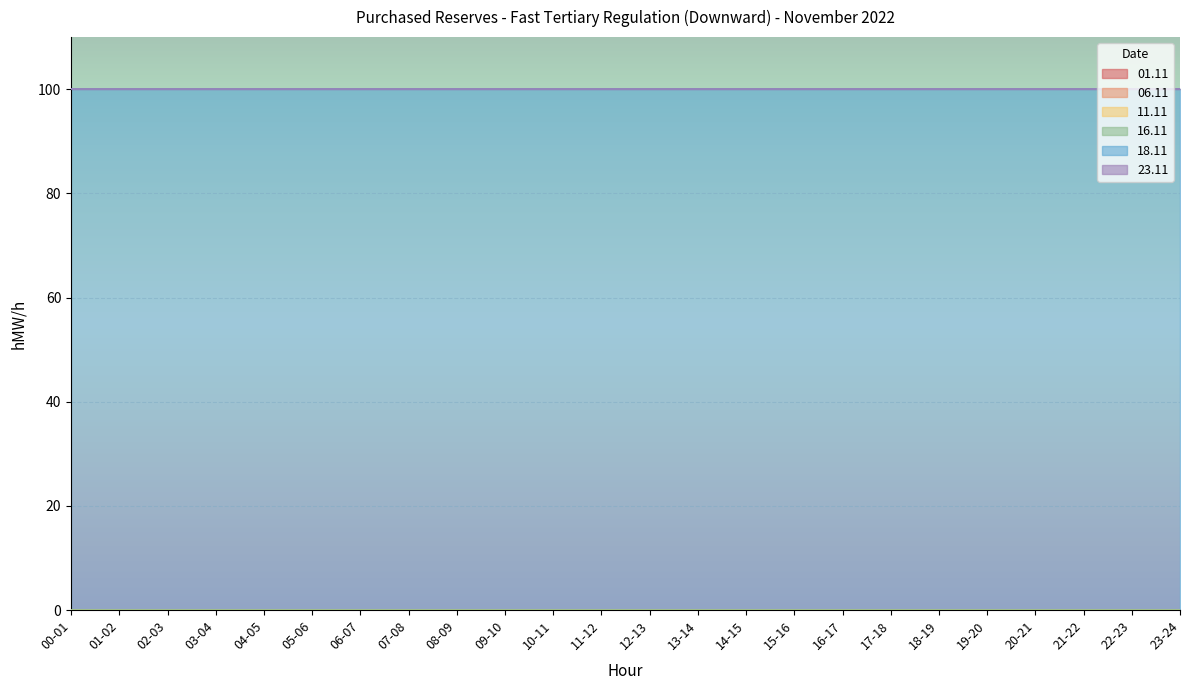

Reading right to left, list all the values displayed in this chart.

01.11: 0	0	0	0	0	0	0	0	0	0	0	0	0	0	0	0	0	0	0	0	0	0	0	0
06.11: 0	0	0	0	0	0	0	0	0	0	0	0	0	0	0	0	0	0	0	0	0	0	0	0
11.11: 0	0	0	0	0	0	0	0	0	0	0	0	0	0	0	0	0	0	0	0	0	0	0	0
16.11: 0	0	0	0	0	0	0	0	0	0	0	0	0	0	0	0	0	0	0	0	0	0	0	0
18.11: 100	100	100	100	100	100	100	100	100	100	100	100	100	100	100	100	100	100	100	100	100	100	100	100
23.11: 0	0	0	0	0	0	0	0	0	0	0	0	0	0	0	0	0	0	0	0	0	0	0	0